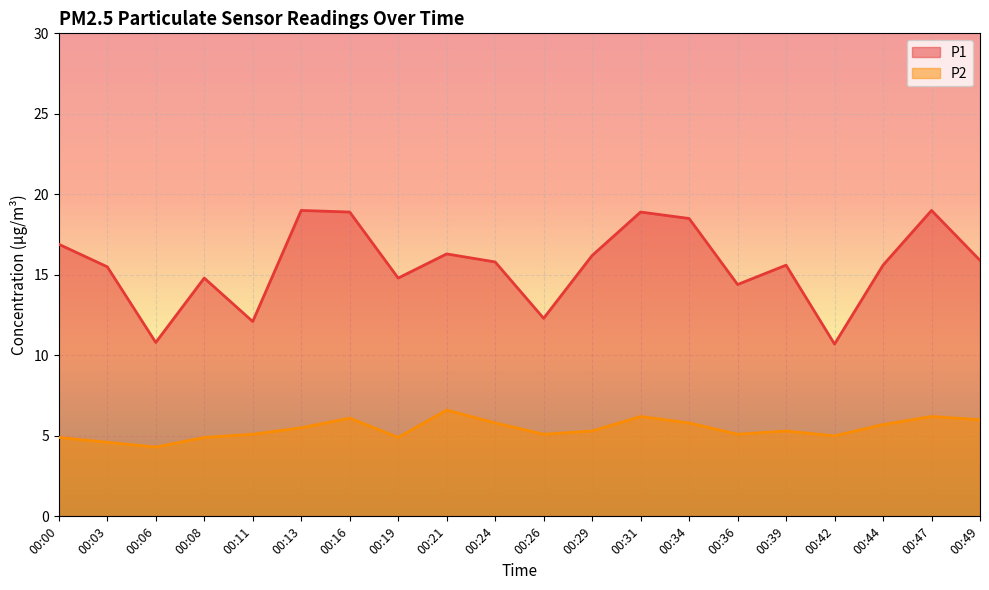

What is the average value of the P2 series?

5.4